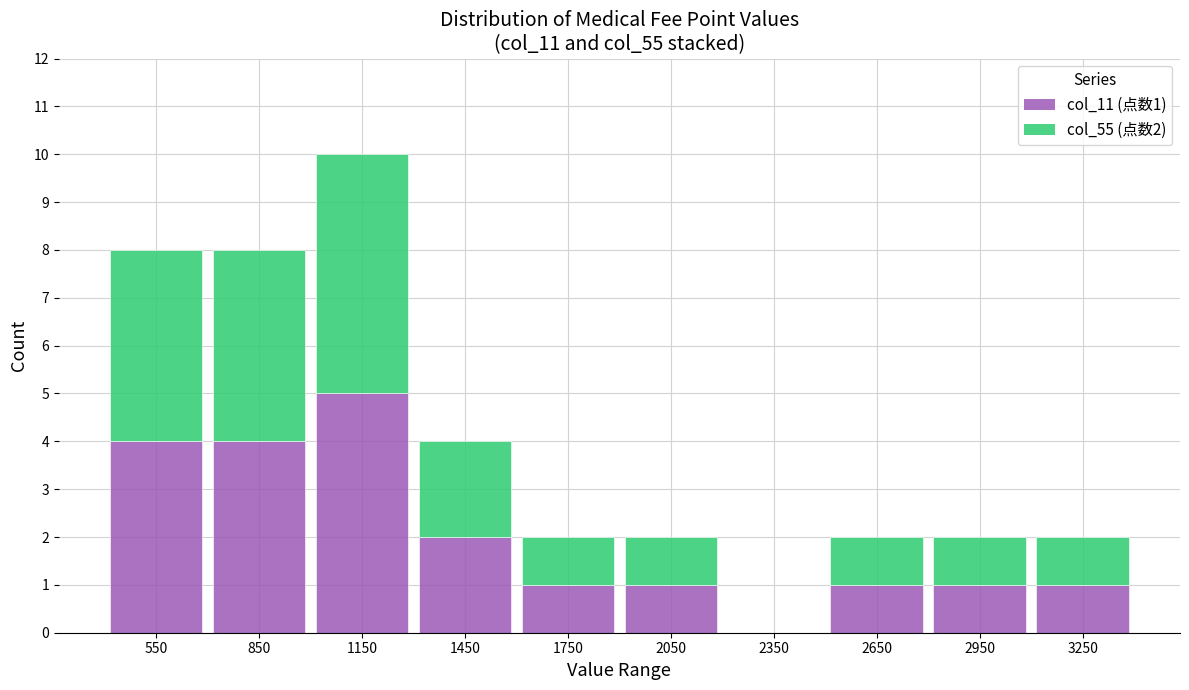

Which range on the x-axis has the tallest stacked bar (by total height)?

1000 to 1300